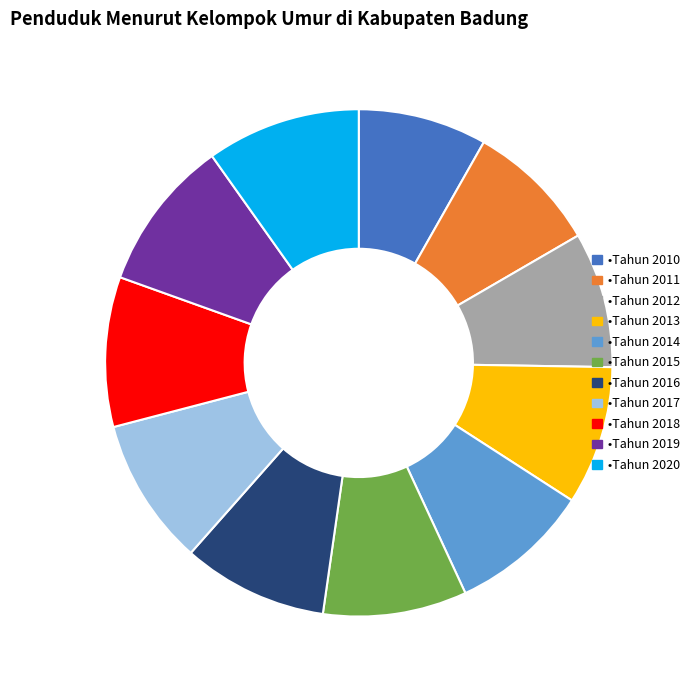

Does any single category account for the majority?

No